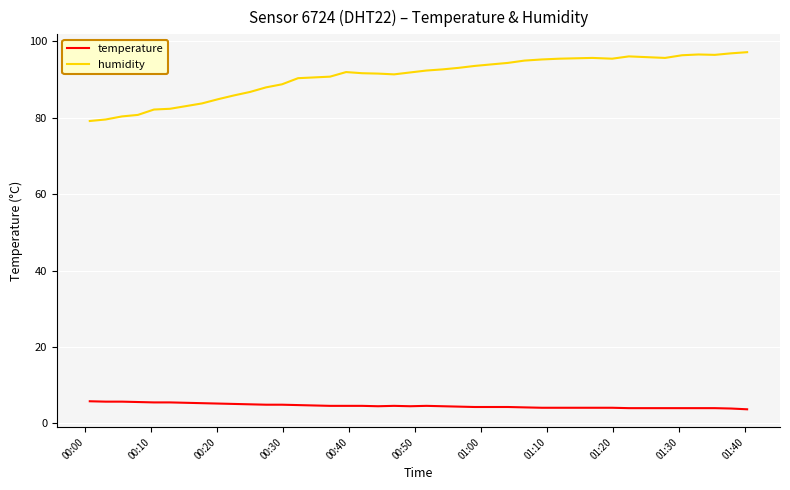

Rank the series by their average value, from lowest to highest.

temperature, humidity